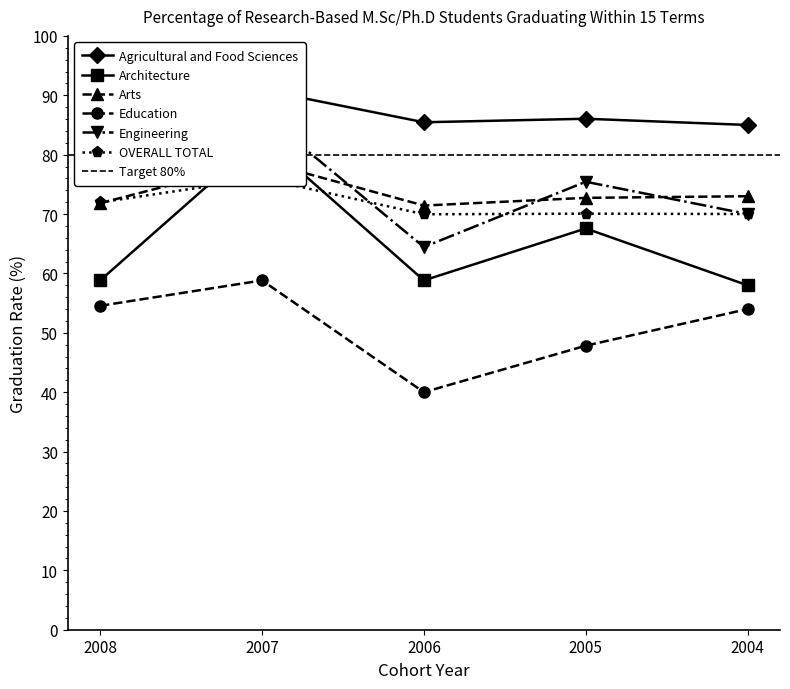

Rank the series by their maximum value, from highest to lowest.

Agricultural and Food Sciences, Engineering, Architecture, Arts, OVERALL TOTAL, Education